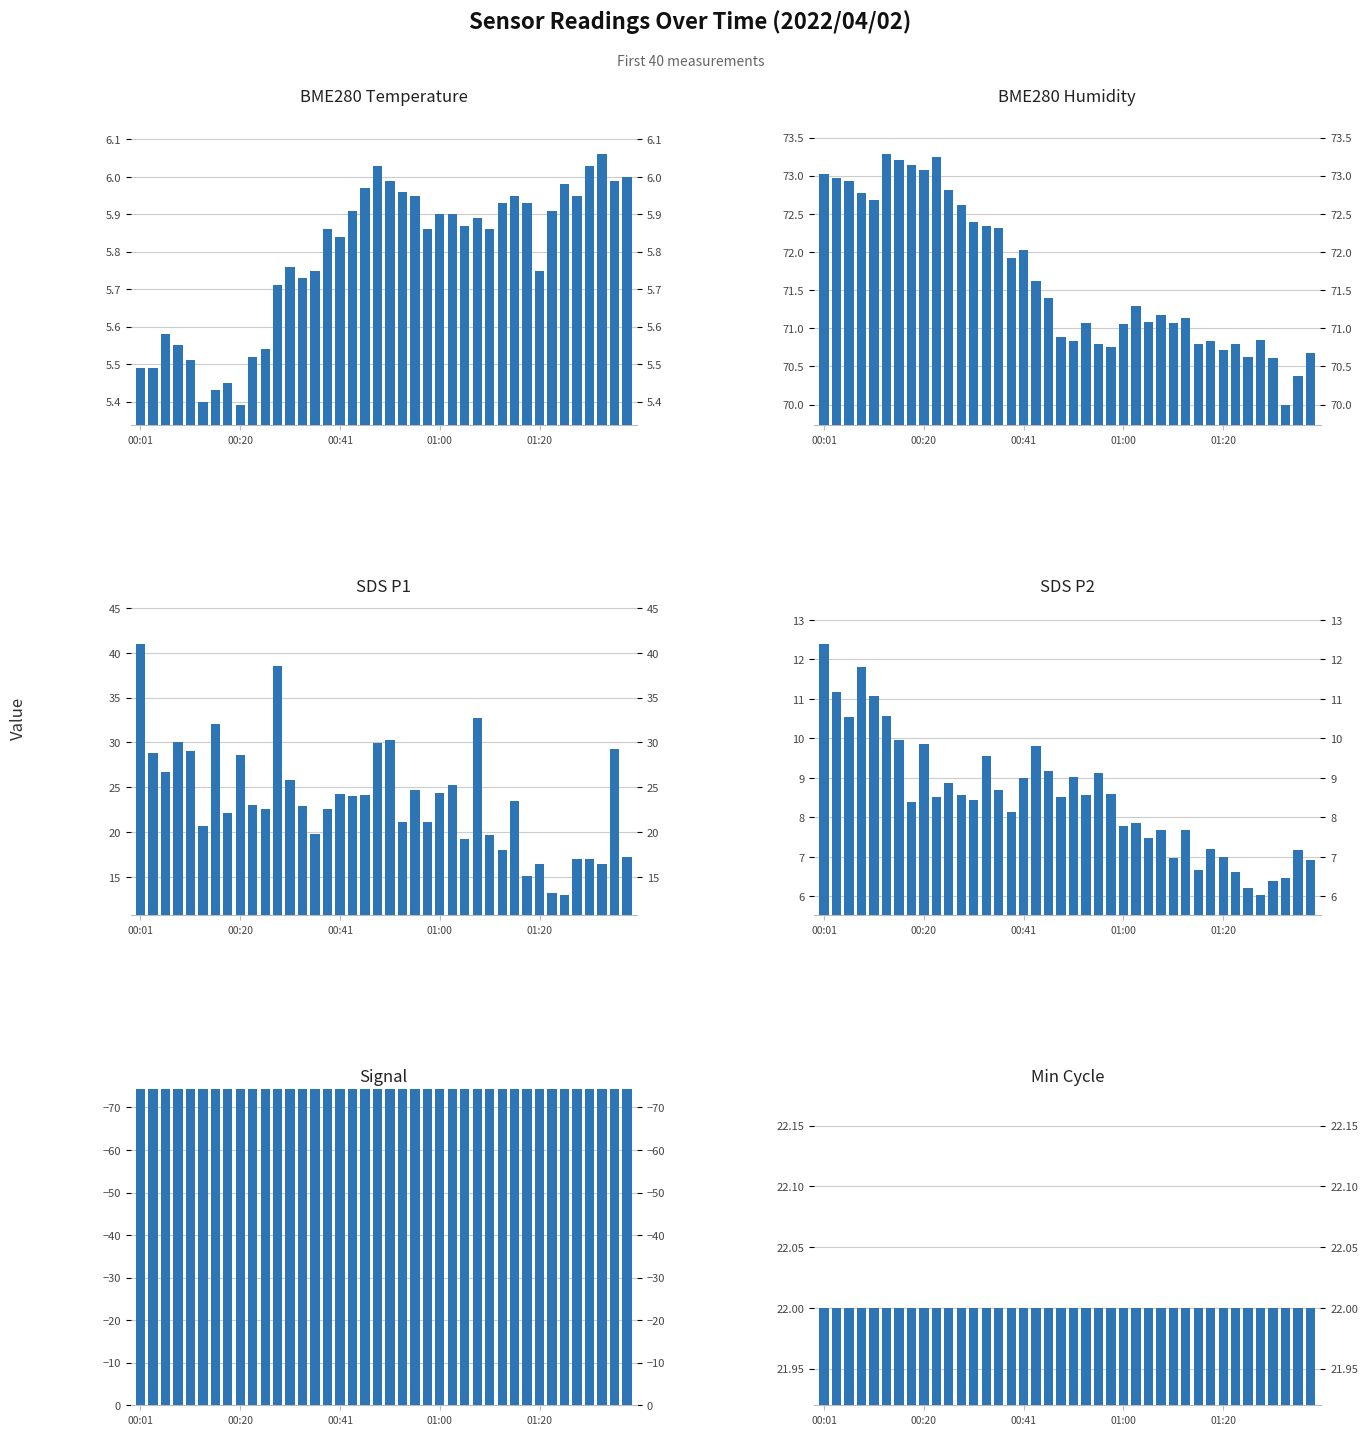

Does the chart contain any negative values?

Yes